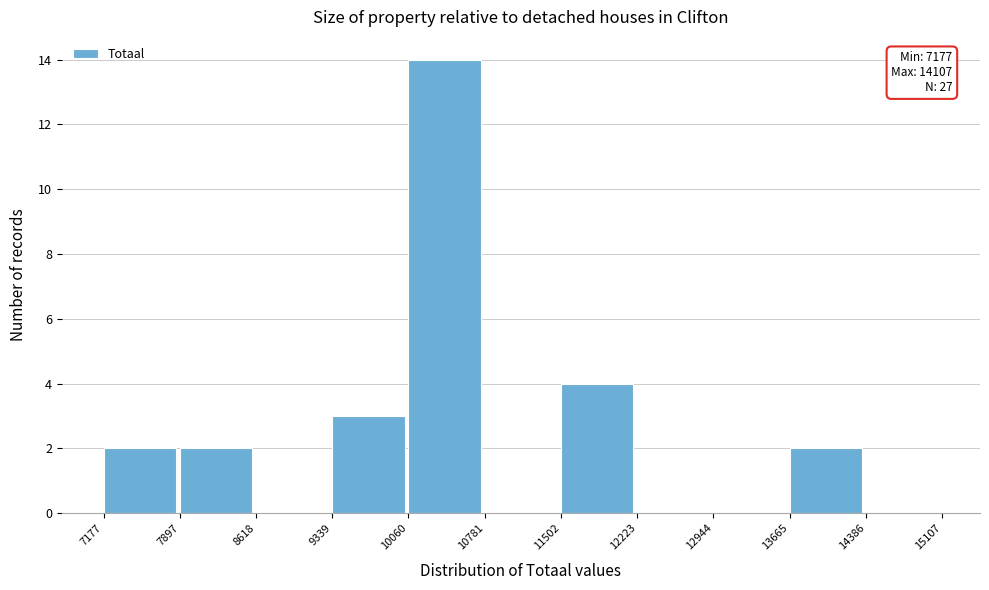

Over which range of the x-axis is the bar tallest?

10060 to 10781